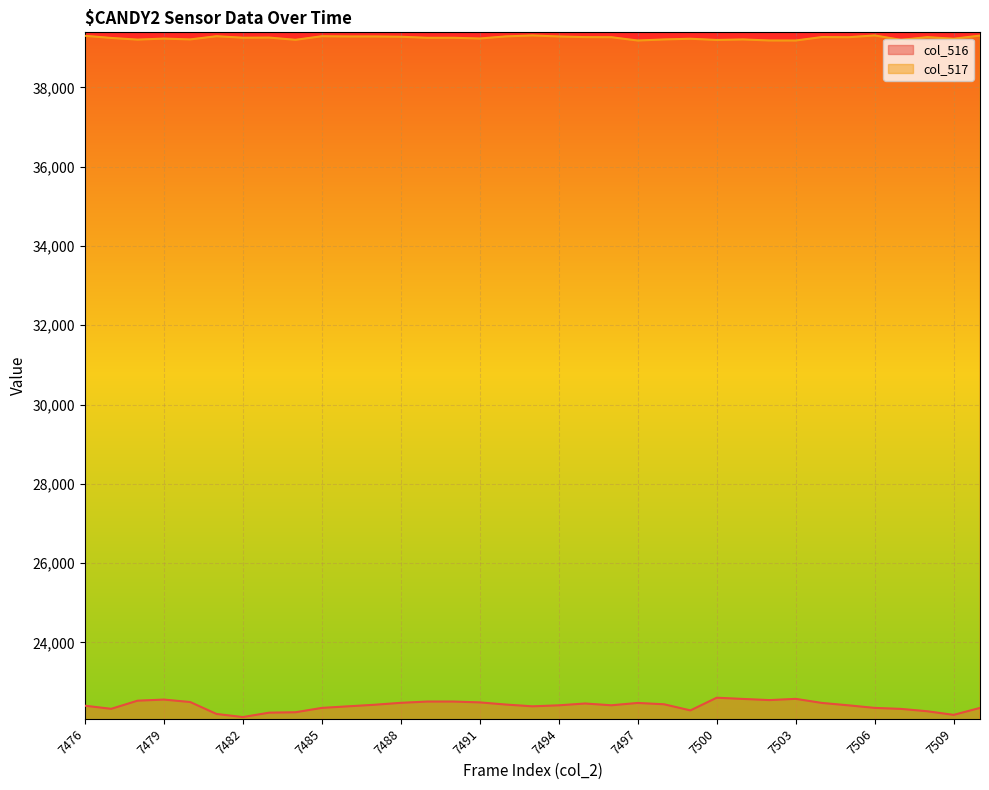

At which category is the sum across all series the highest?

7500